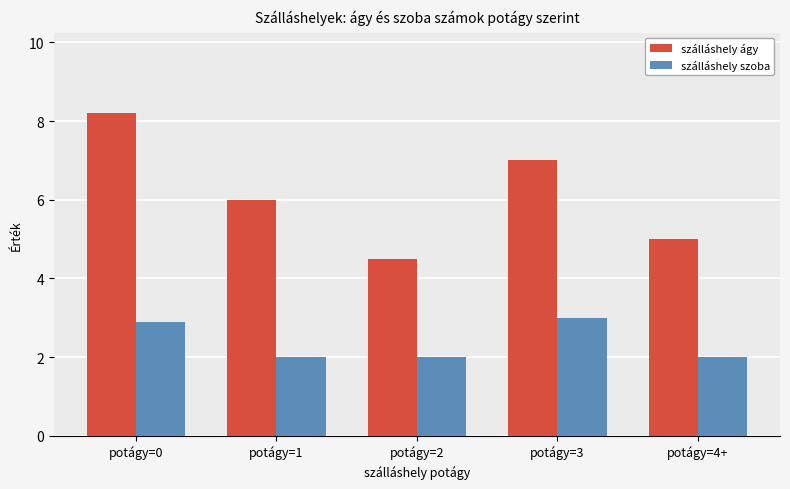

What is the average value of the szálláshely ágy series?

6.1